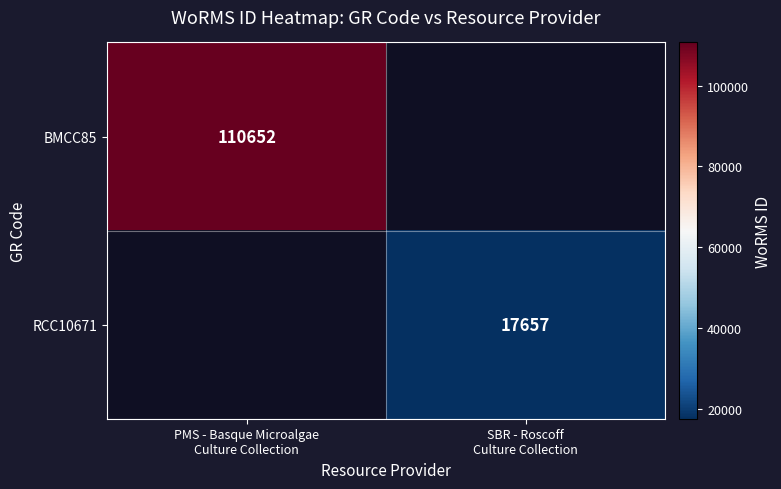

List the labels in order of BMCC85 value, smallest first.

PMS - Basque Microalgae Culture Collection, SBR - Roscoff Culture Collection